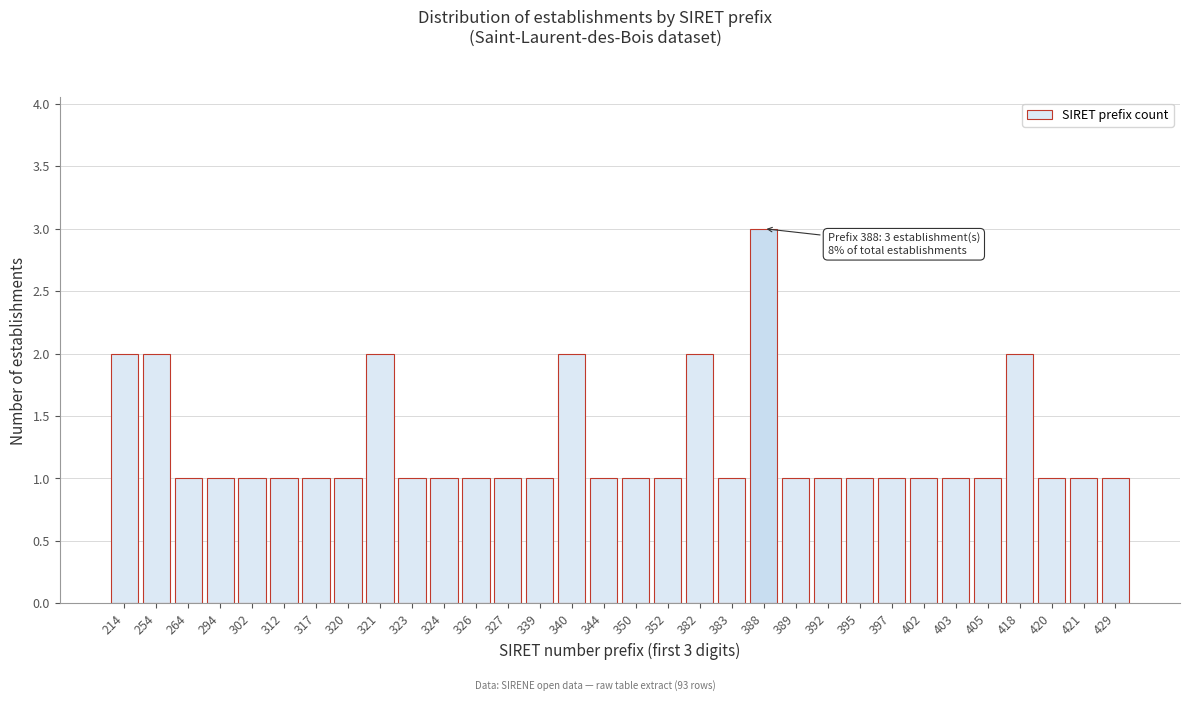

What is the sum of the values at 214 and 302?

3